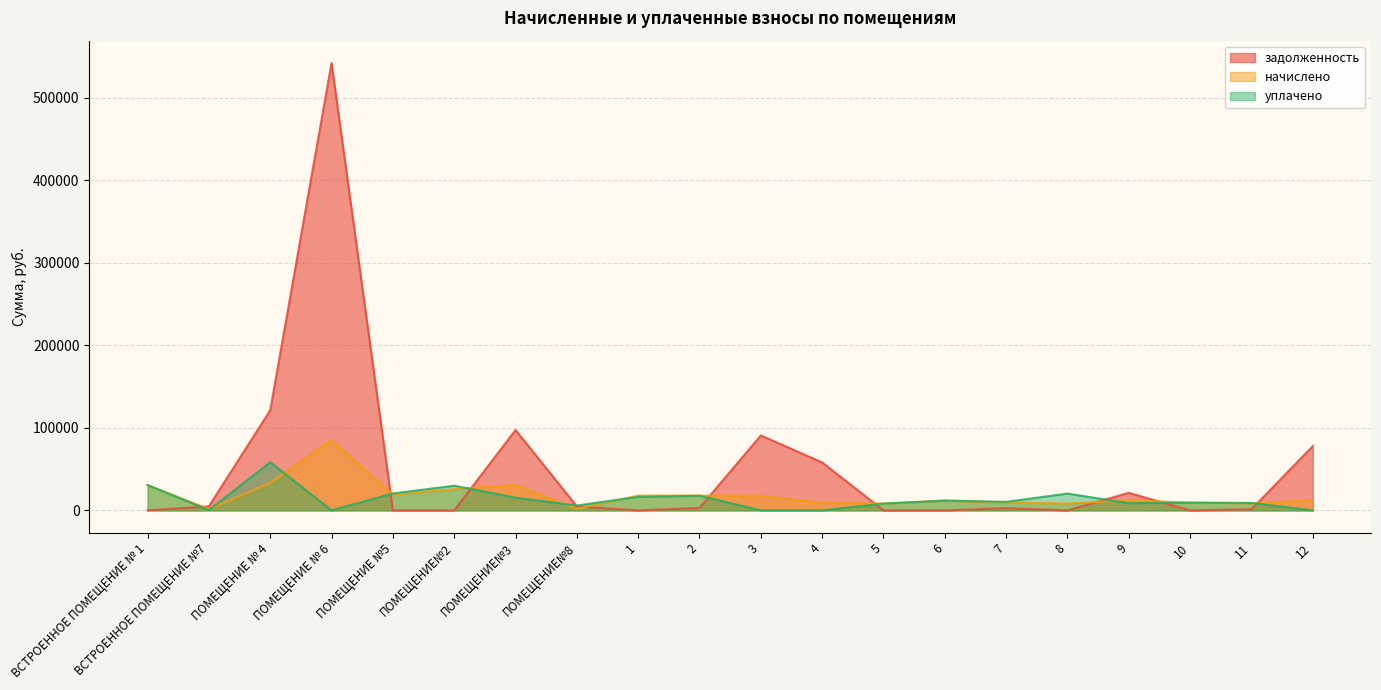

What is the approximate value of задолженность at 12?

77890.2